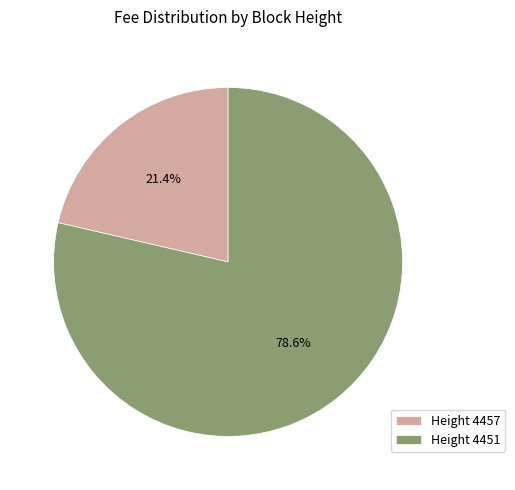

To the nearest percent, what is the difference between the largest and smallest slice percentages?

57%